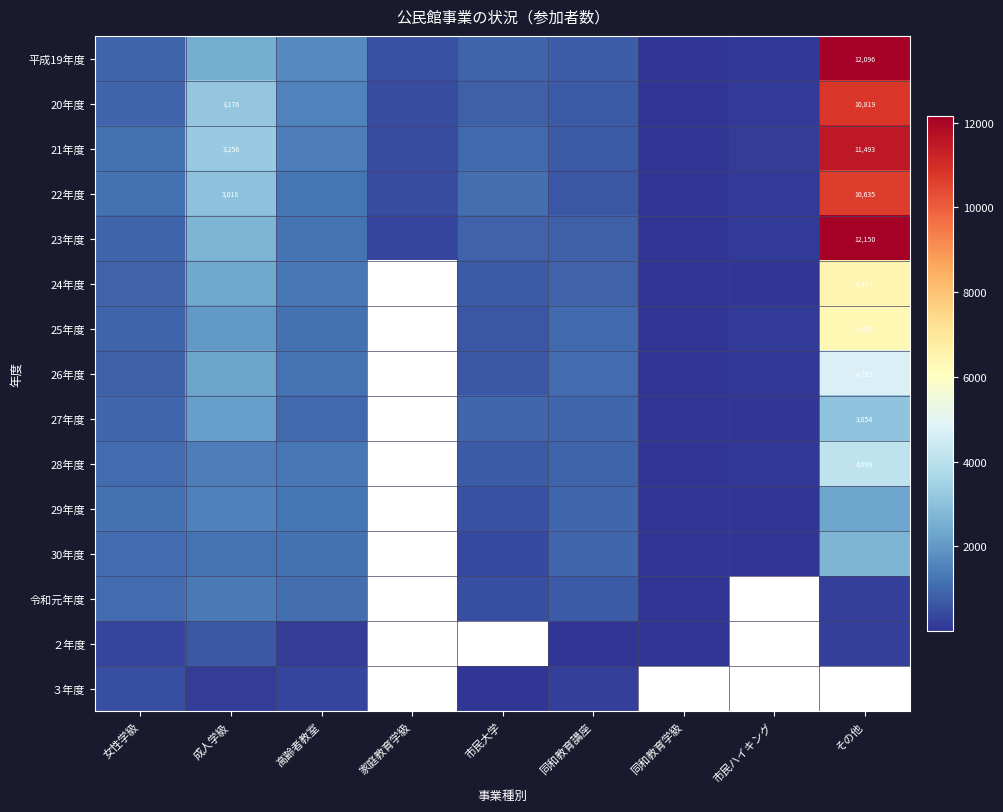

The value of 平成19年度 at 家庭教育学級 is 525.0. True or false?

True